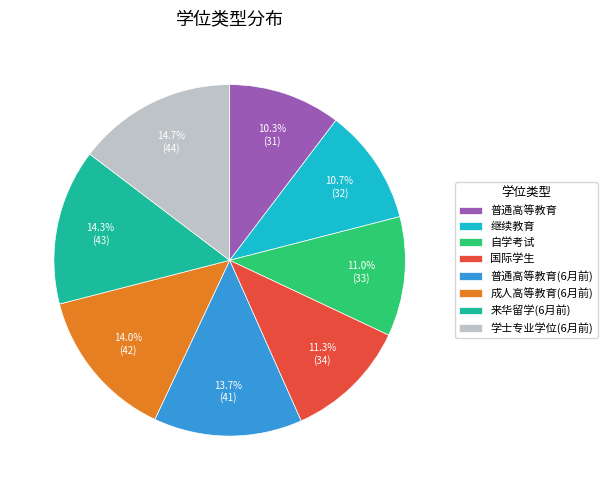

Does any single category account for the majority?

No